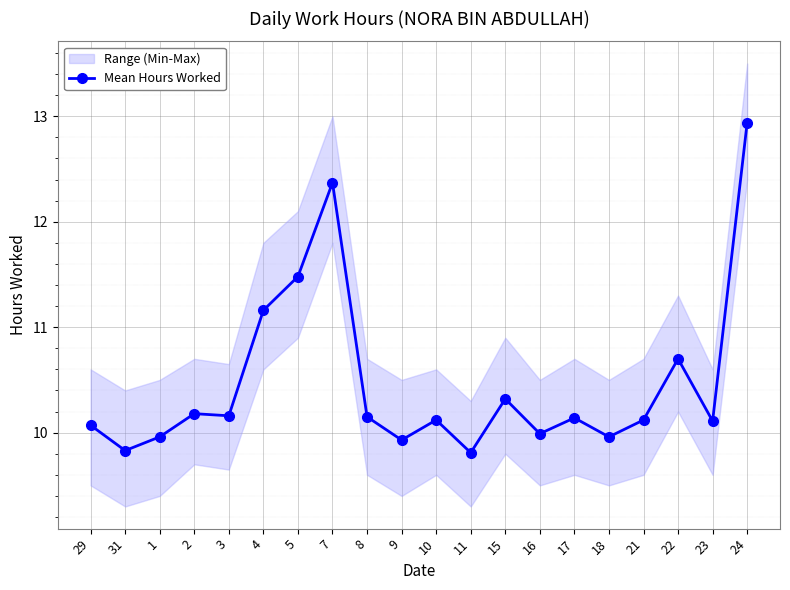

How many data points are above 10?

14